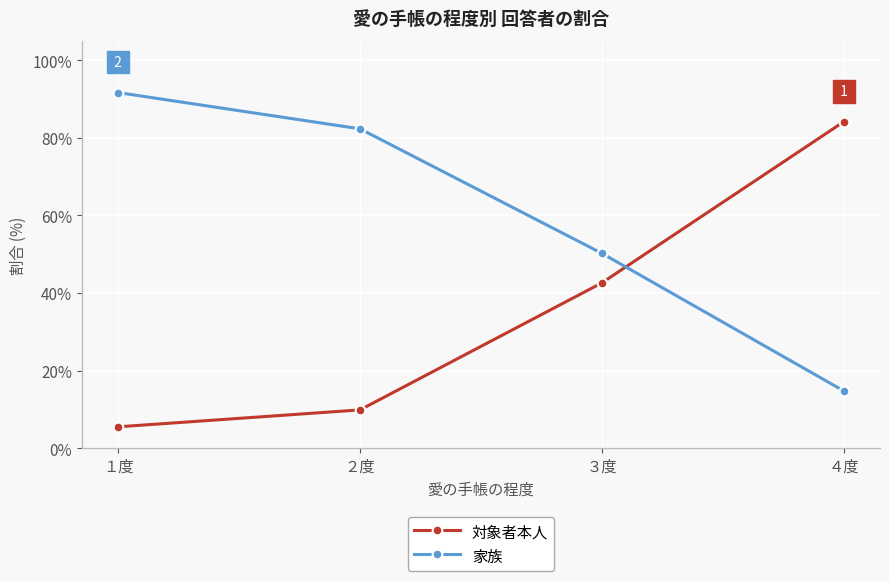

What is the minimum value shown in the chart?

5.6